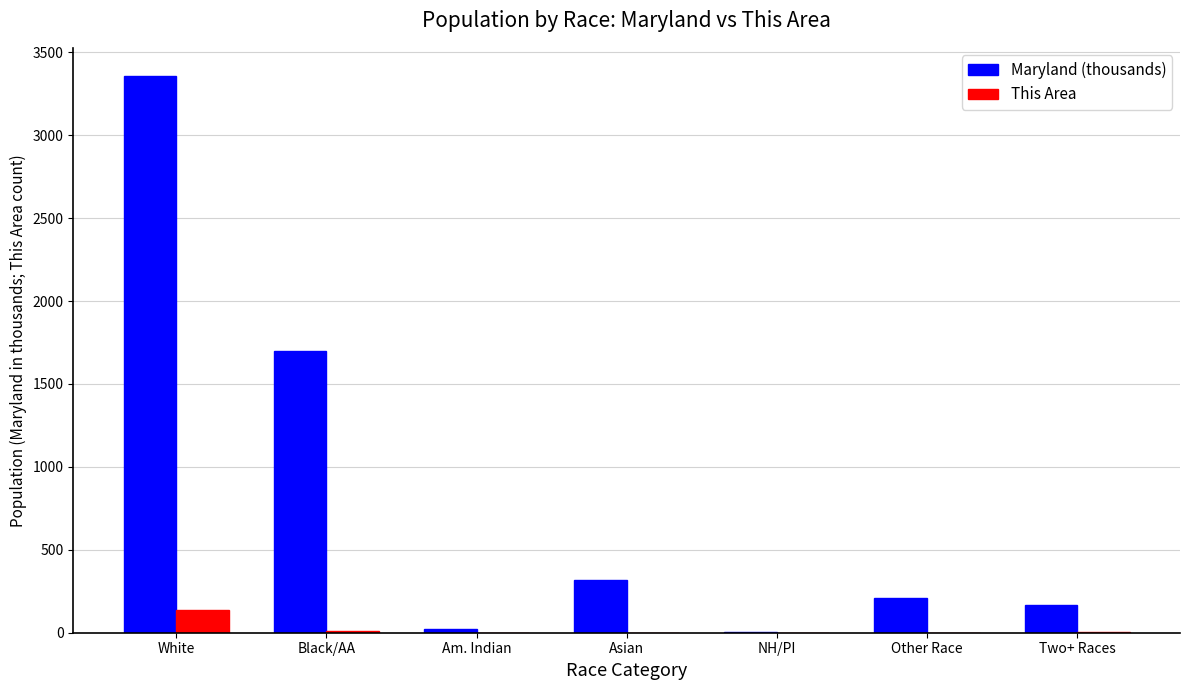

Between Black/AA and Two+ Races, which series saw the biggest shift?

Maryland (thousands)